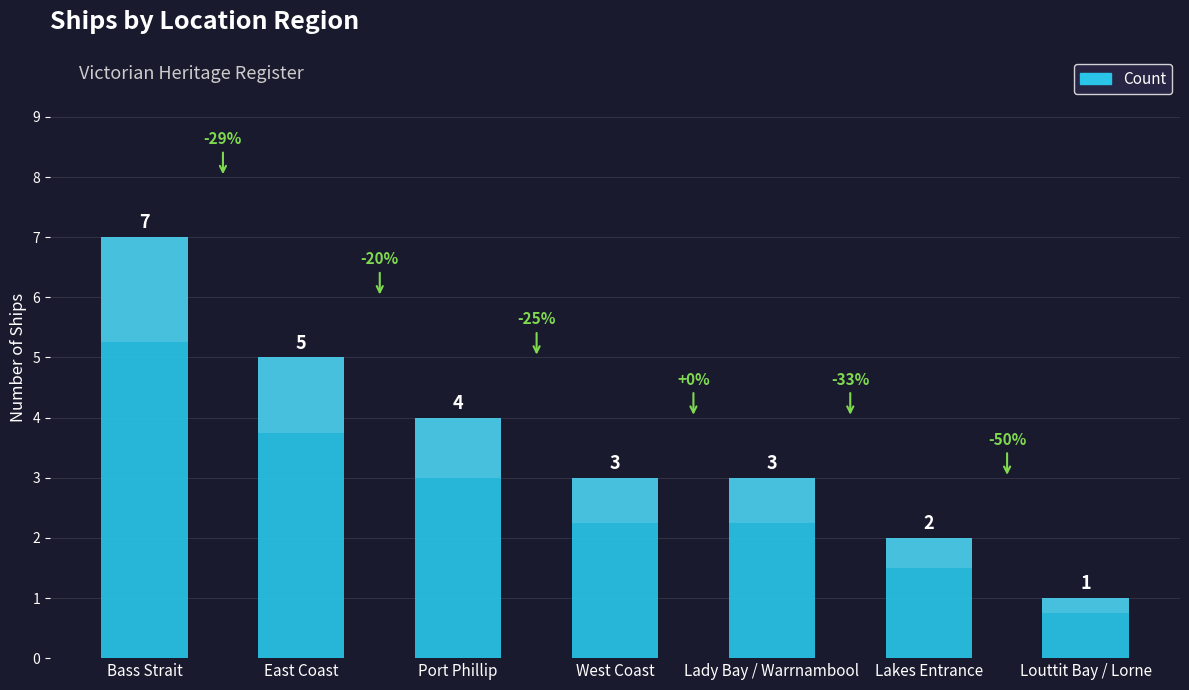

What is the label of the 1st bar from the left?

Bass Strait